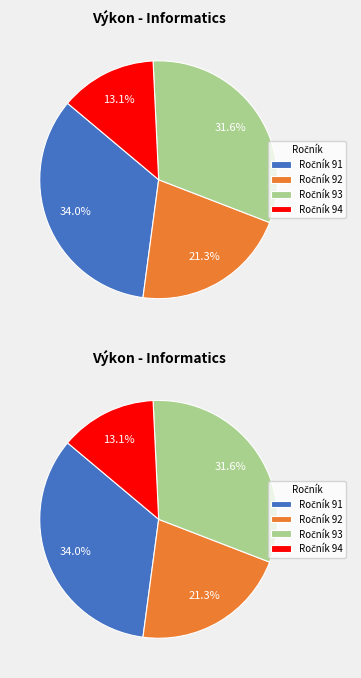

Does 93 represent more than half of the total?

No